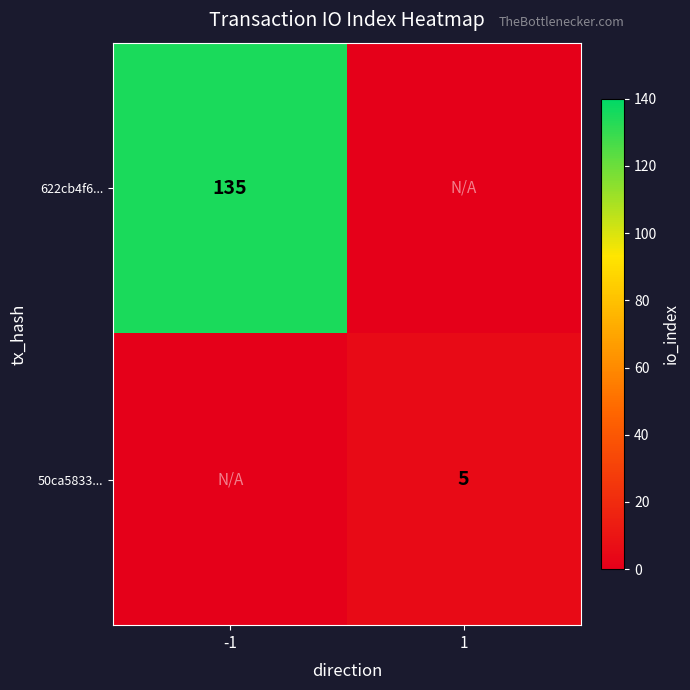

What is the greatest value displayed?

135